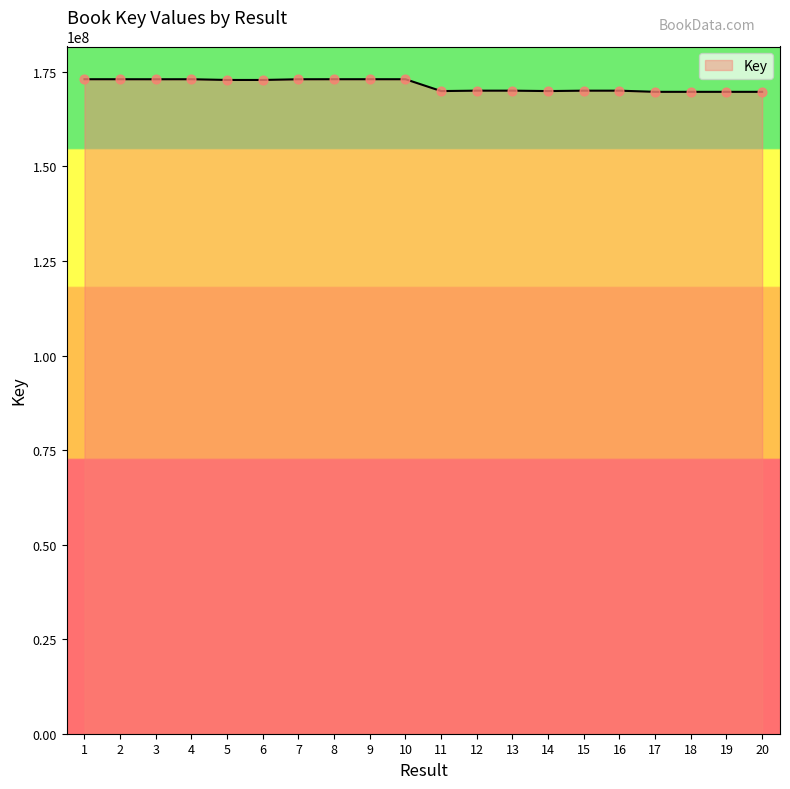

What is the ratio of the value at 7 to the value at 11?

1.0